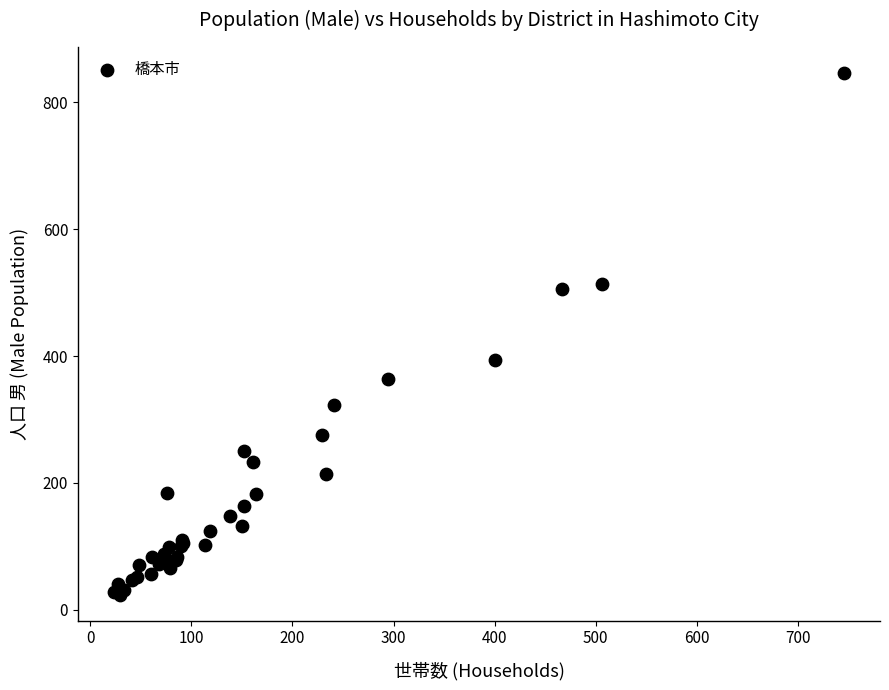

What Y value in the scatter plot is closest to 435?

394